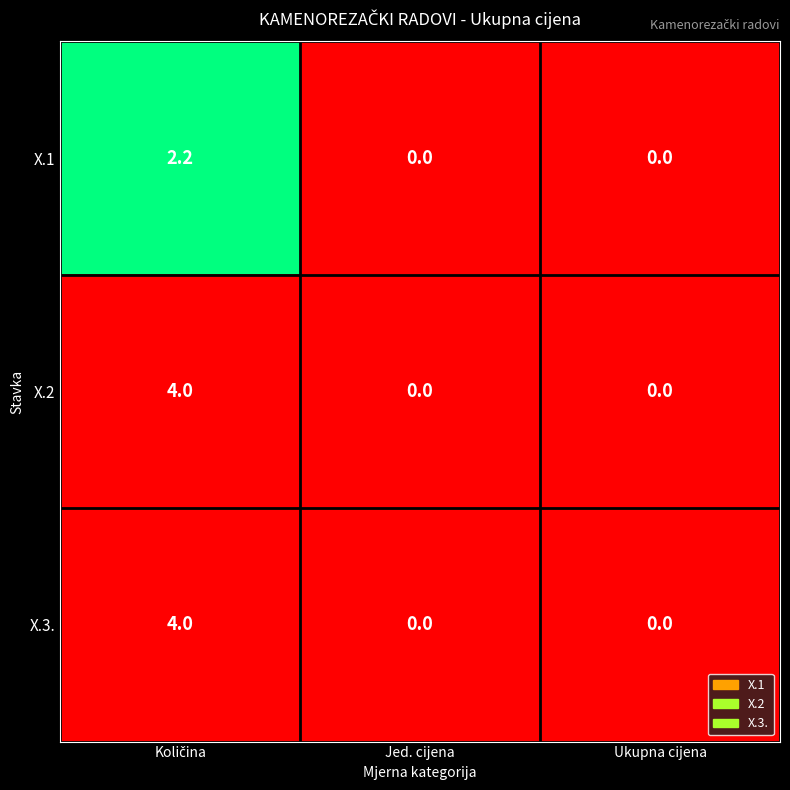

Reading right to left, what are all the values shown in this chart?

X.1: 0.0	0.0	2.2
X.2: 0.0	0.0	4.0
X.3.: 0.0	0.0	4.0